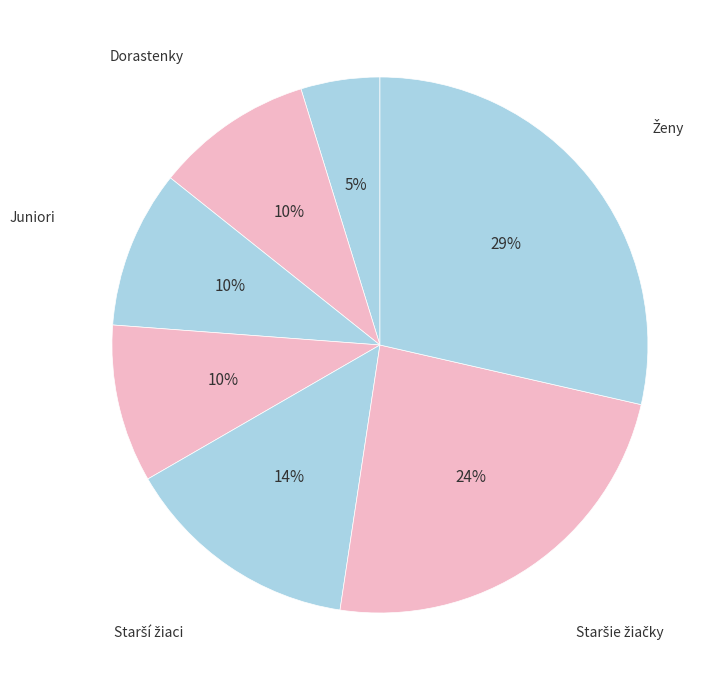

How many slices are in this pie chart?

7